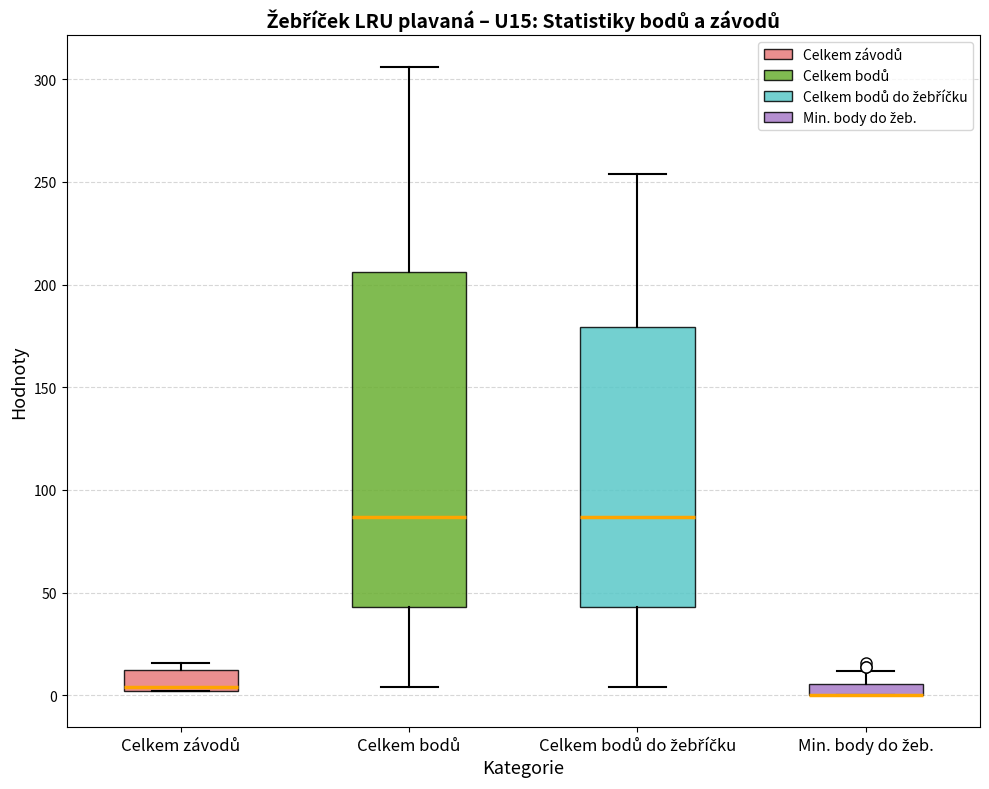

Where is the upper edge of the box for Celkem závodů on the y-axis? The values are not printed on the chart, so give them approximately, as read against the axis.

15